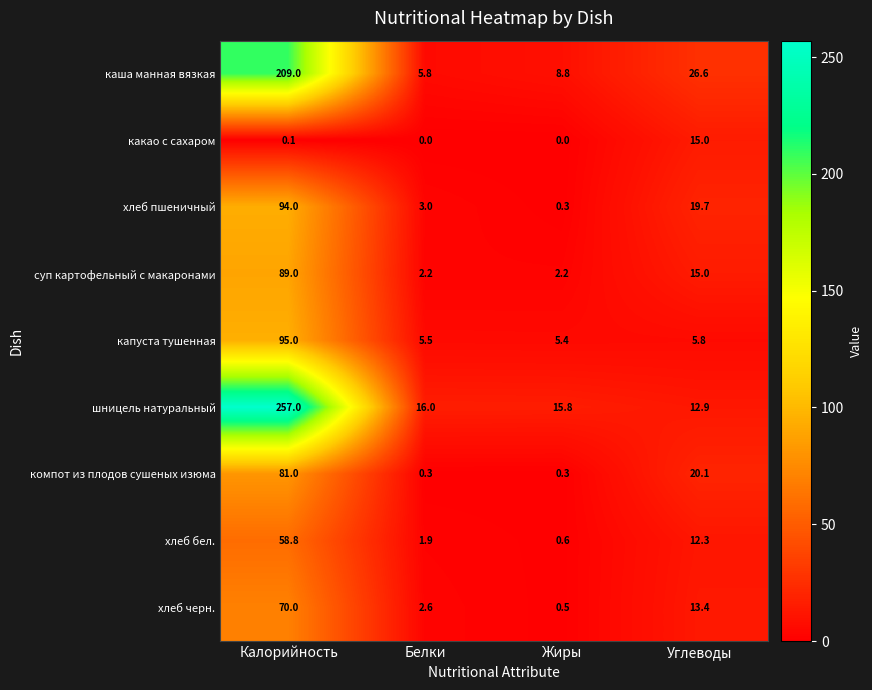

Count the number of categories in the chart.

4